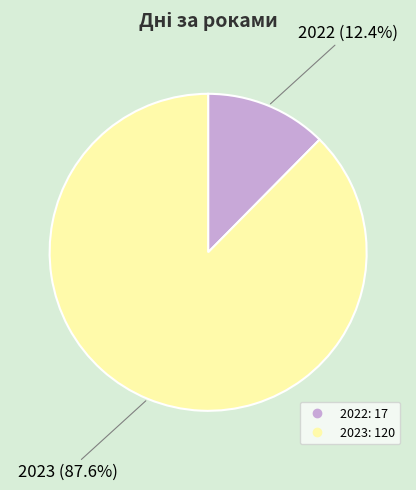

To the nearest percent, what percentage of the pie is 2023?

88%